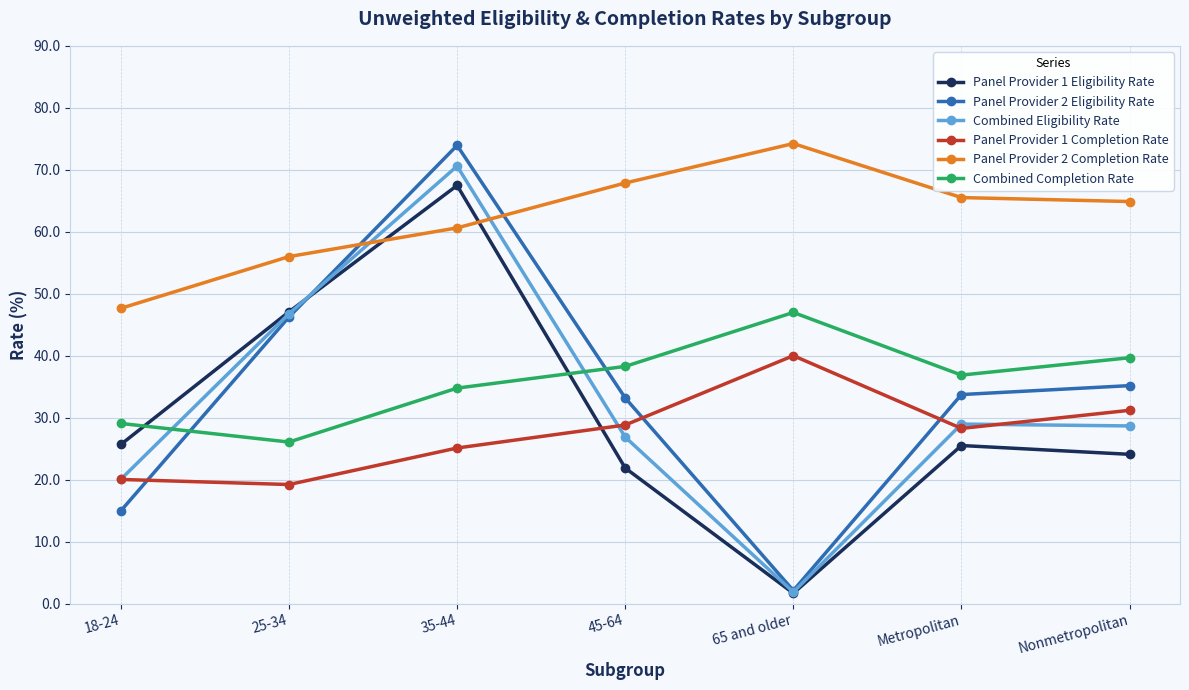

Does the chart have visible grid lines?

Yes